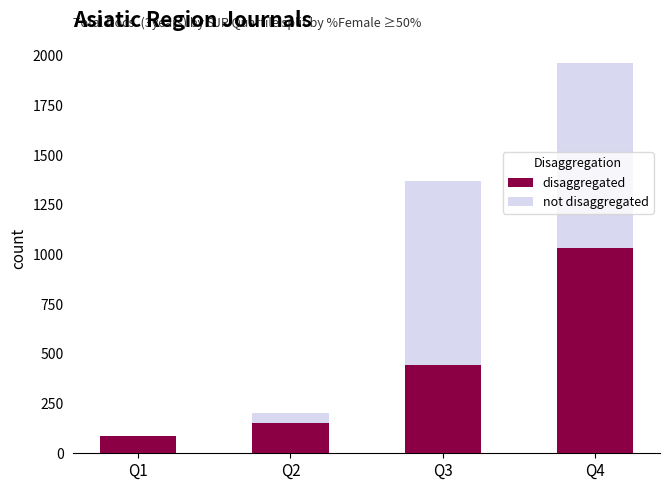

Where is disaggregated nearest to the value 561?

Q3